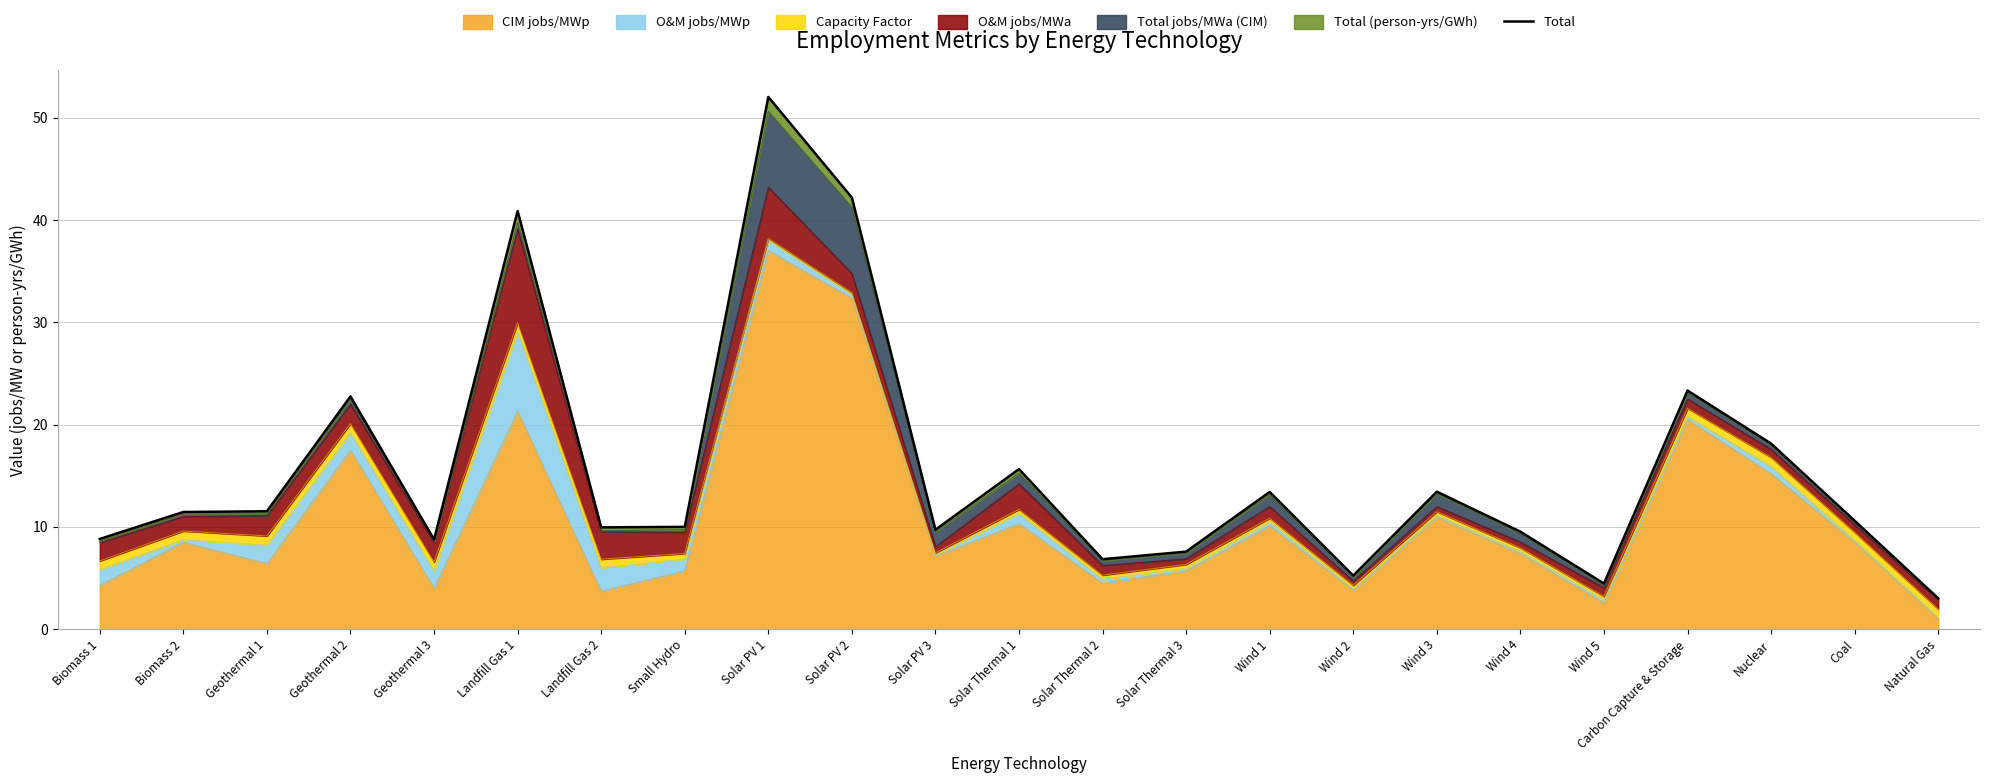

Reading right to left, transcribe all the data shown in this chart.

Natural Gas=3.0	Coal=10.6	Nuclear=18.1	Carbon Capture & Storage=23.3	Wind 5=4.5	Wind 4=9.5	Wind 3=13.4	Wind 2=5.2	Wind 1=13.4	Solar Thermal 3=7.6	Solar Thermal 2=6.8	Solar Thermal 1=15.6	Solar PV 3=9.7	Solar PV 2=42.2	Solar PV 1=52.0	Small Hydro=10.0	Landfill Gas 2=10.0	Landfill Gas 1=40.9	Geothermal 3=8.8	Geothermal 2=22.7	Geothermal 1=11.5	Biomass 2=11.5	Biomass 1=8.8